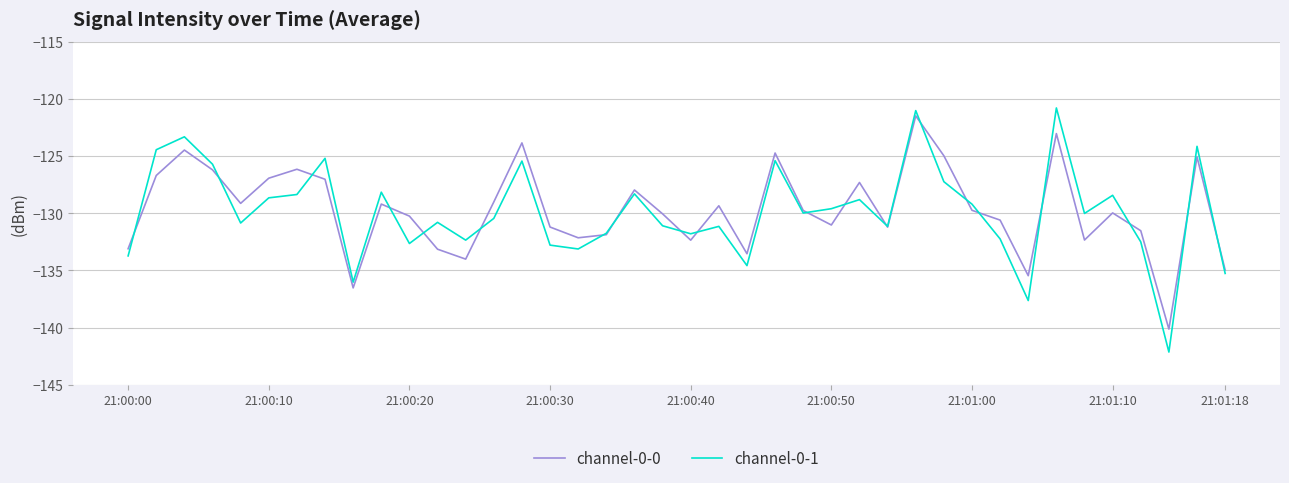

What is the minimum value shown in the chart?

-142.1